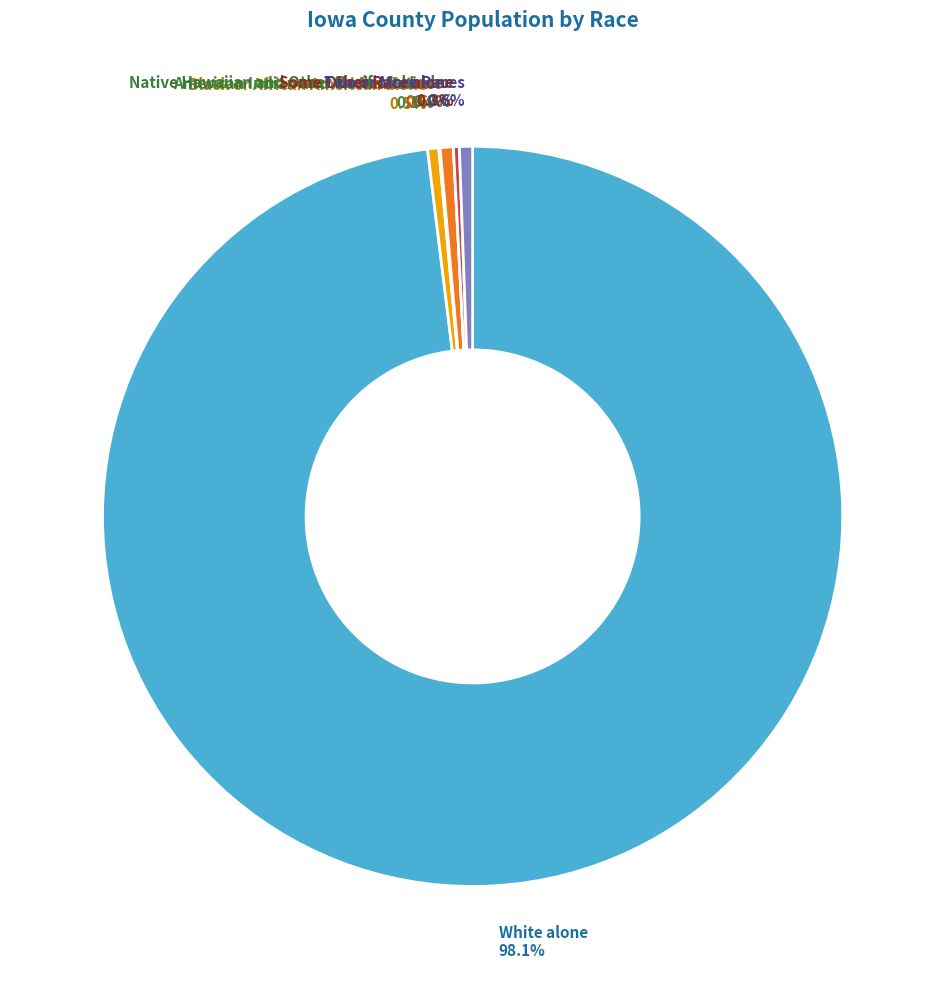

Between Some Other Race alone and Asian alone, which is larger?

Asian alone